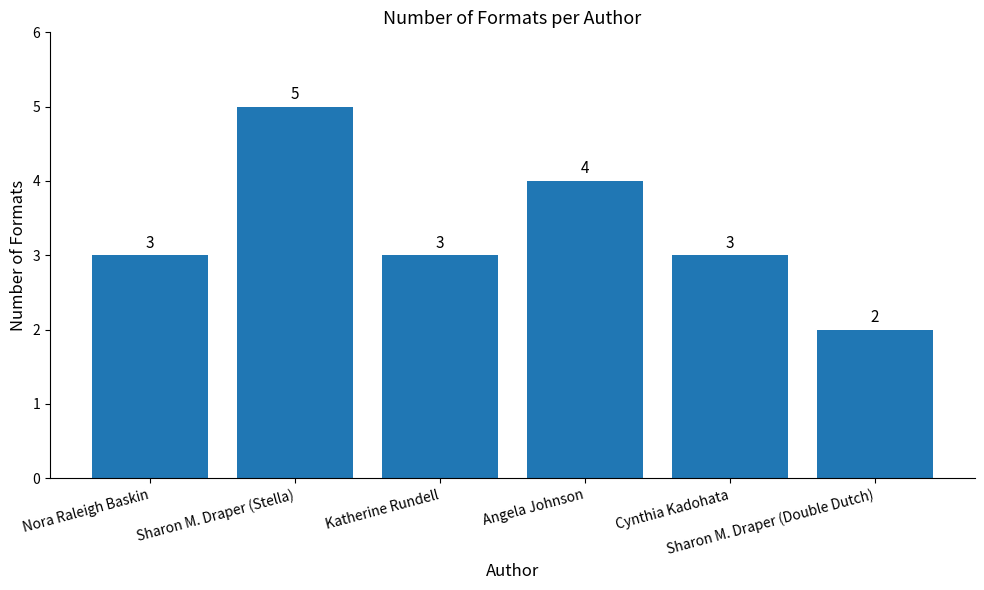

Count the values in the range 3 to 4.

4